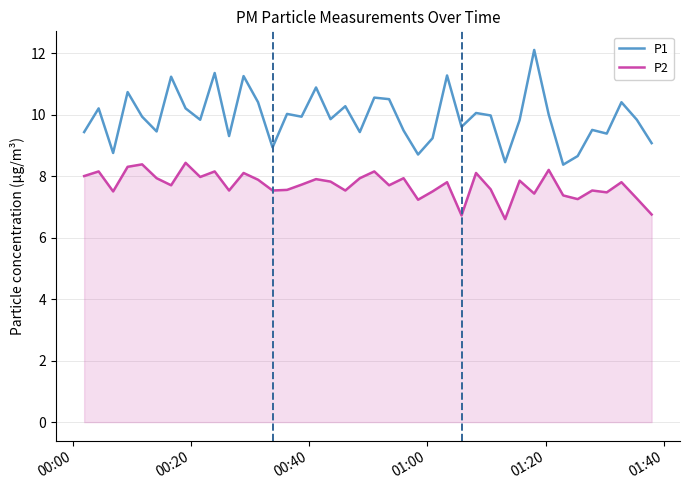

Which series has the largest total across all categories?

P1